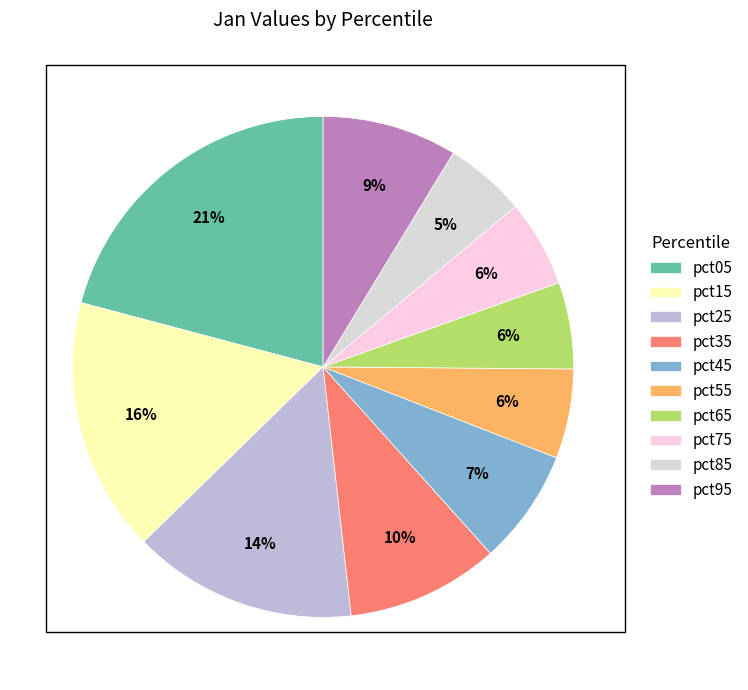

How much of the chart is everything except pct85?

94.8%